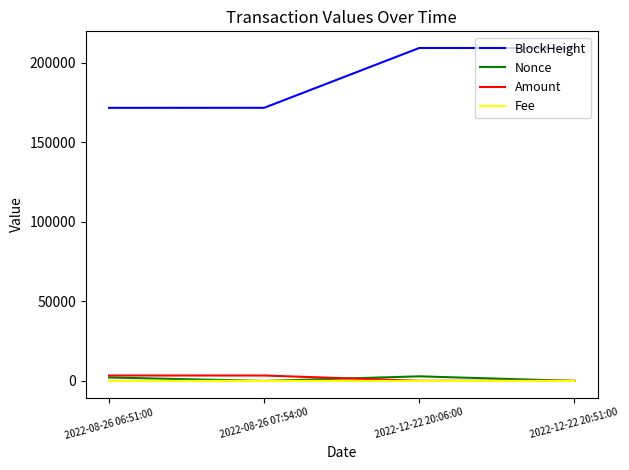

What is the spread (max minus min) of values at 2022-08-26 07:54:00?

171720.0